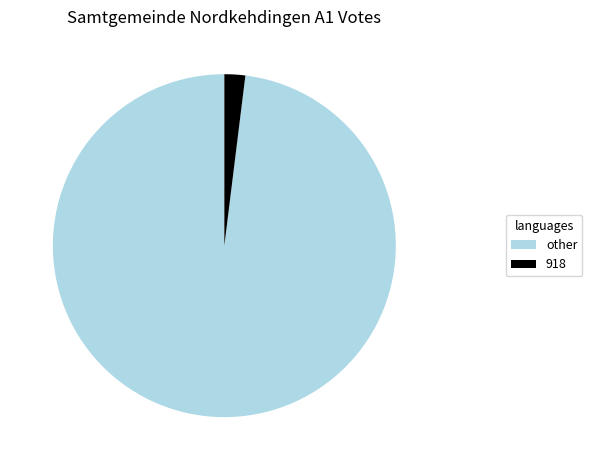

Do other and 918 together represent more than half of the pie?

Yes